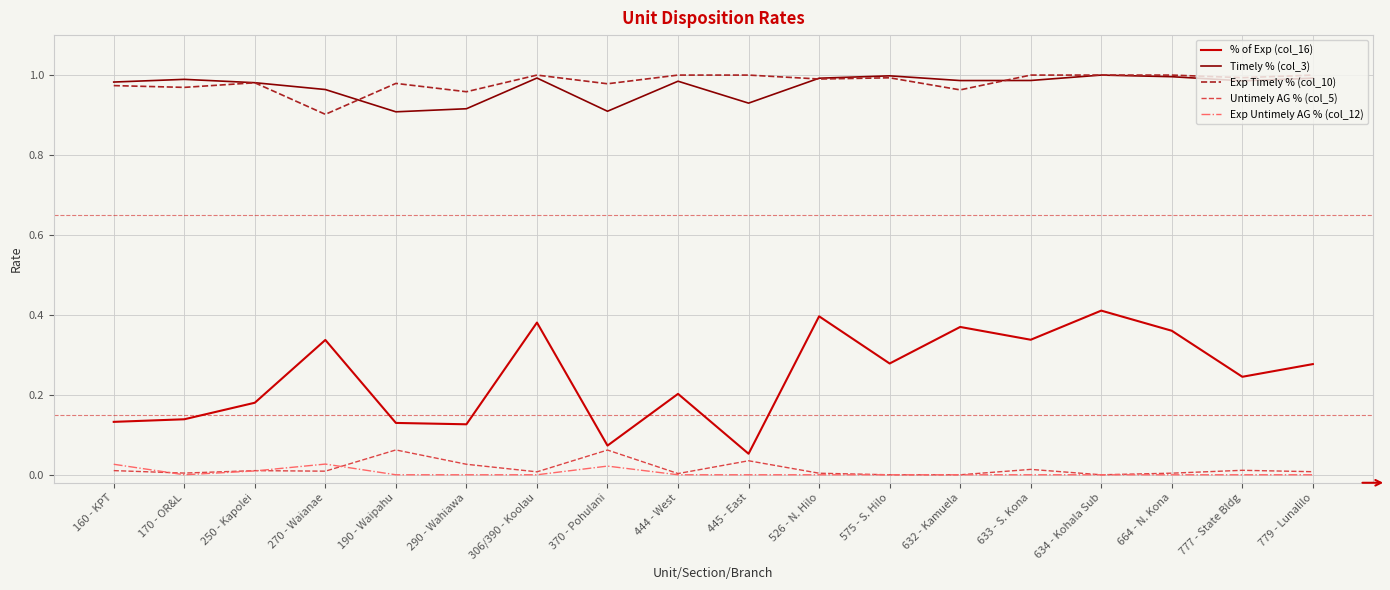

Which series has the widest spread of values?

% of Exp (col_16)